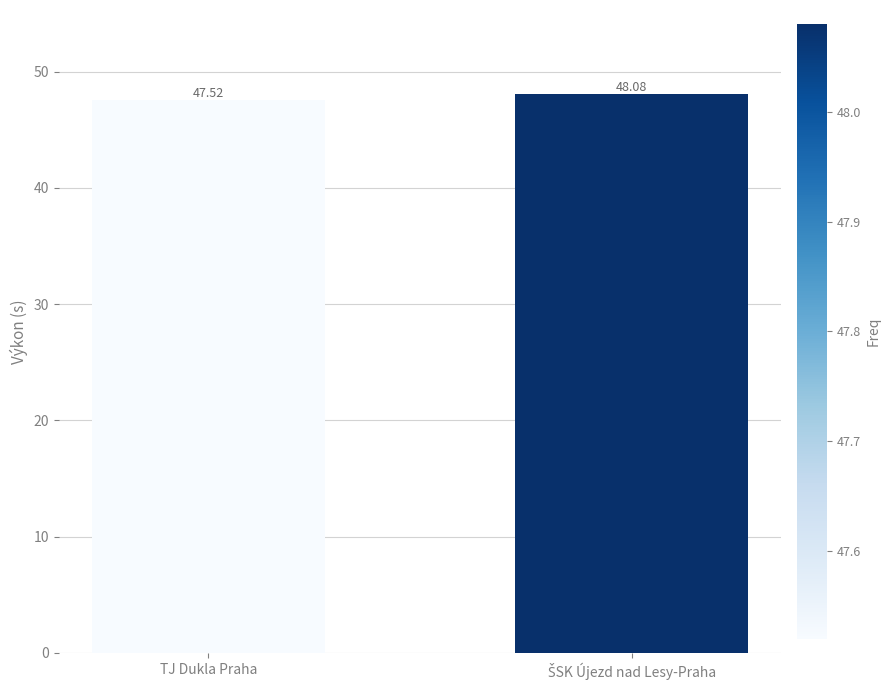

Where is the data nearest to the value 47?

TJ Dukla Praha